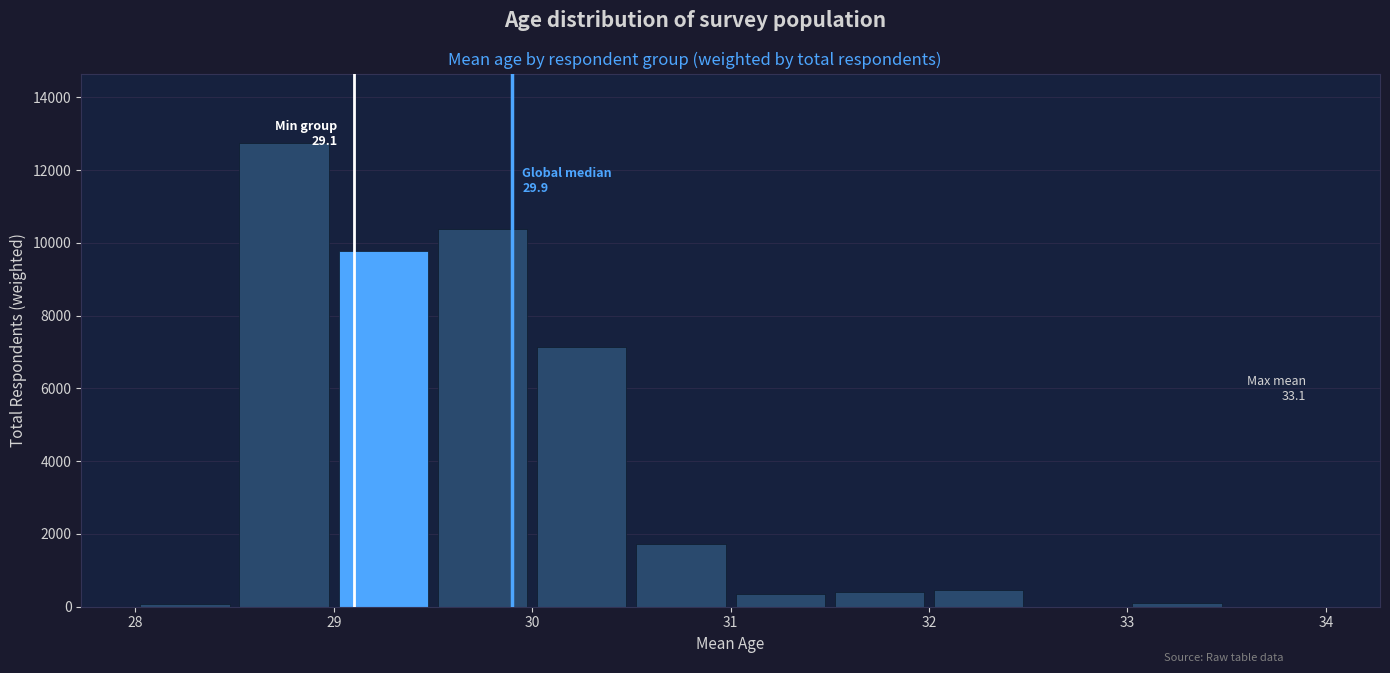

Over which range of the x-axis is the bar tallest?

28.5 to 29.0